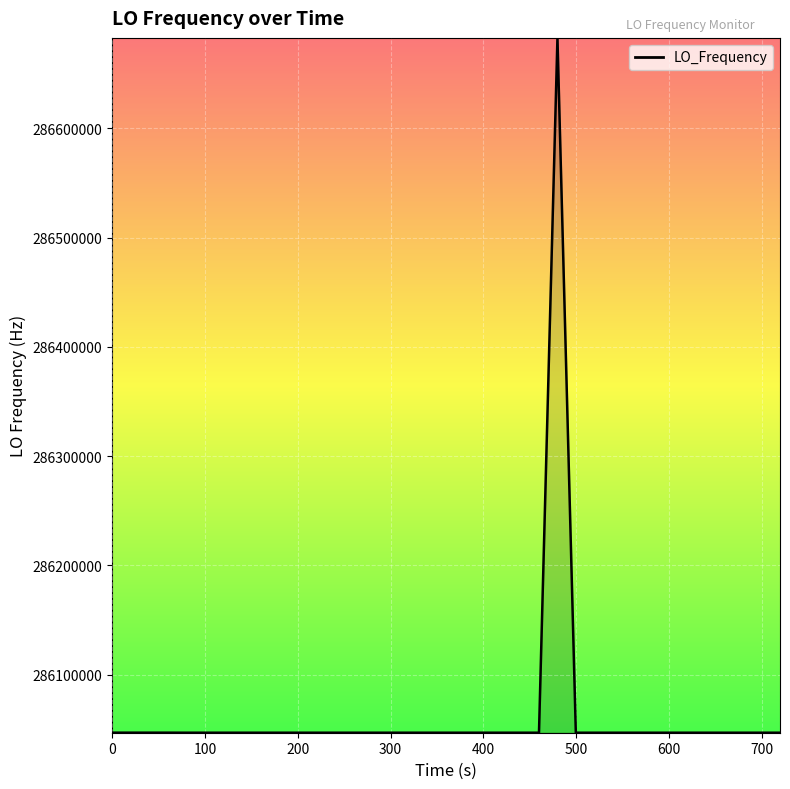

What is the smallest value displayed?

286046999.7